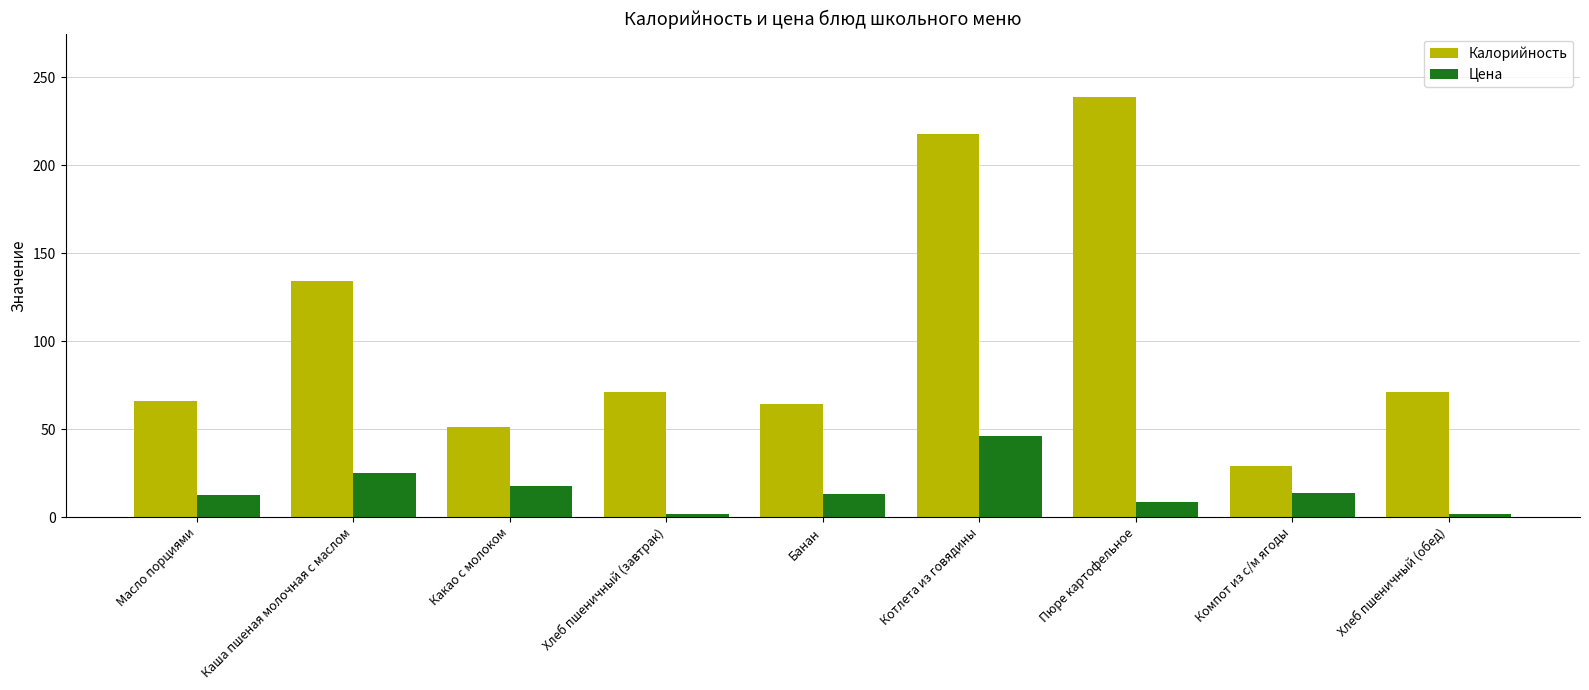

What is the maximum value for Цена?

46.3